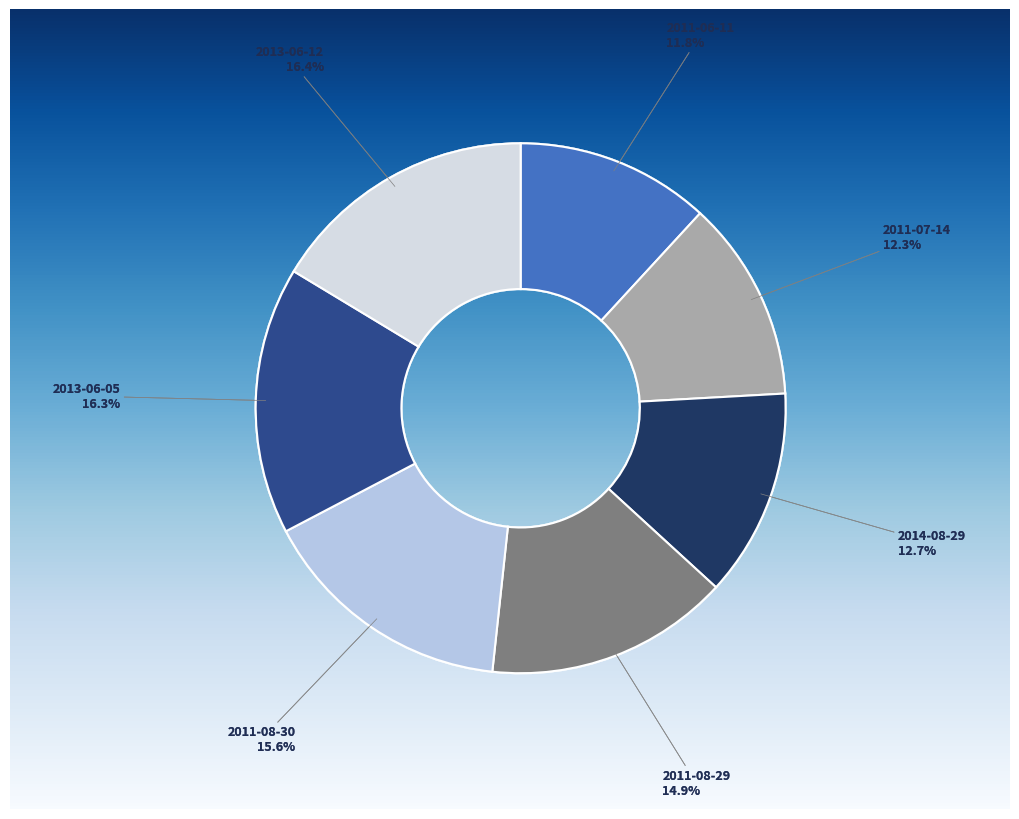

Approximately how many times larger is the value at 2011-08-30 compared to 2013-06-12?

1.0